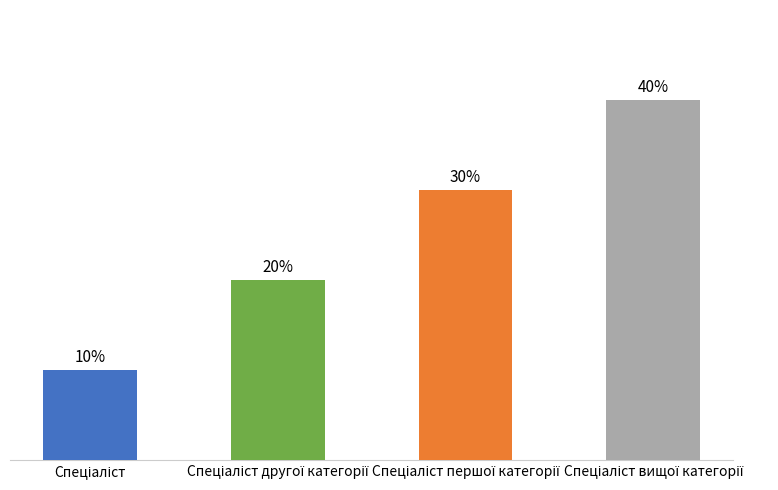

Which category has the lowest value across all series?

Спеціаліст